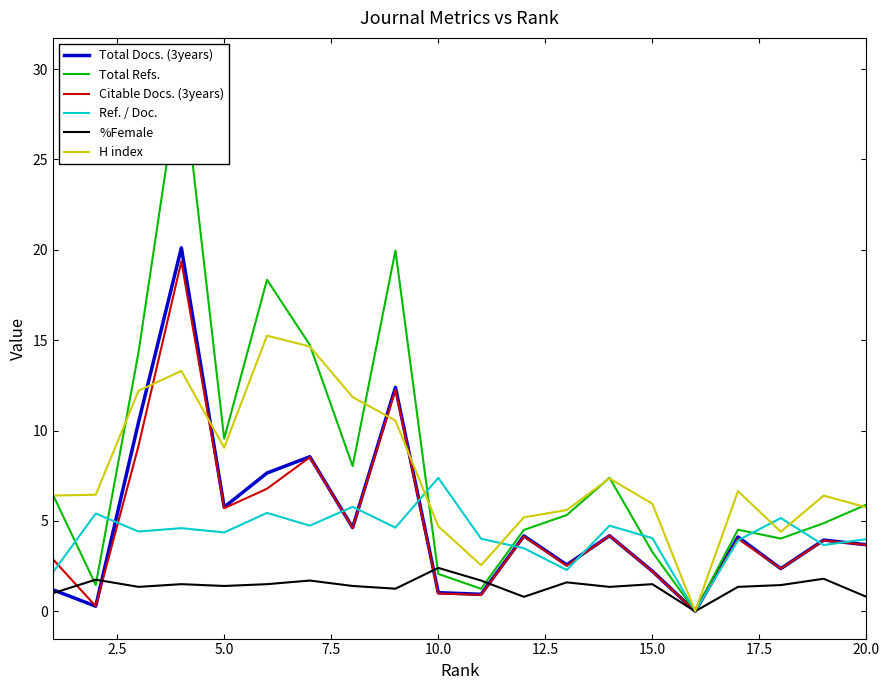

Which category has the highest value in the Ref. / Doc. series?

10.0